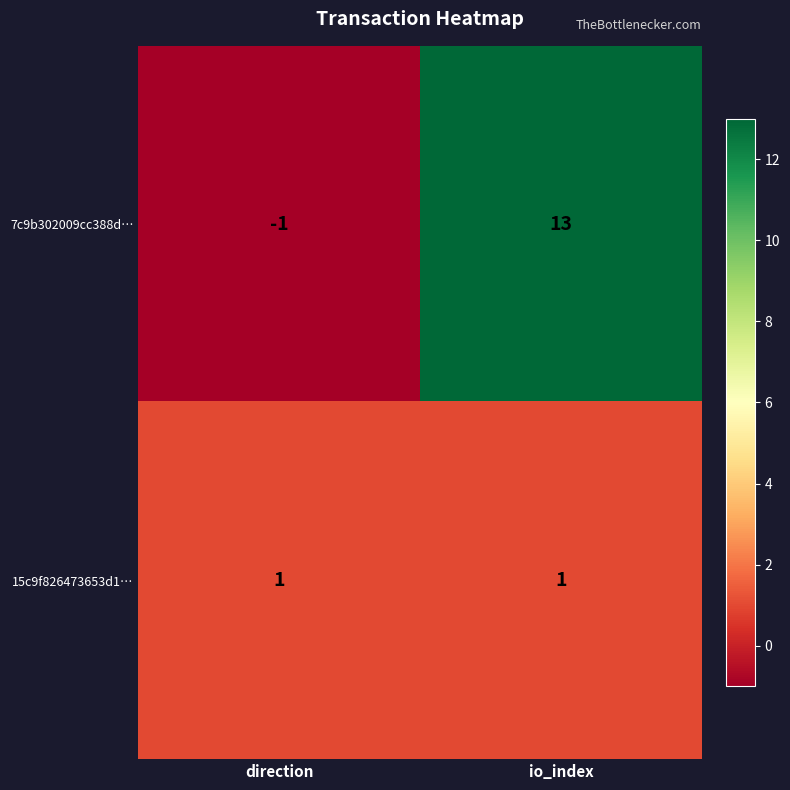

What is the average value of the 7c9b302009cc388d… series?

6